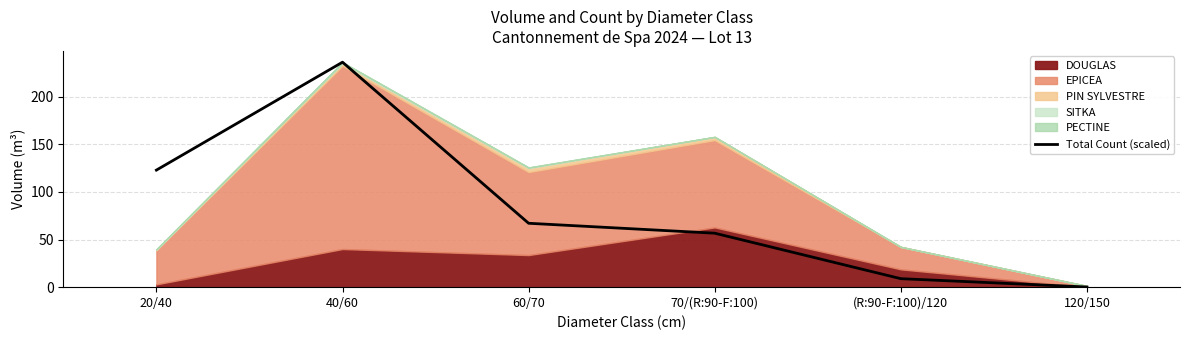

True or false: there are more than 2 points higher than both neighbors.

False